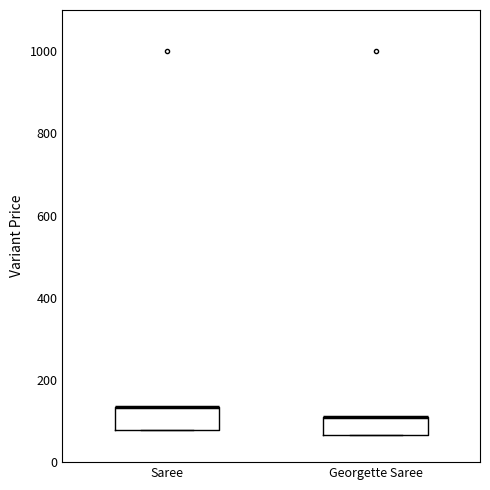

Where is the lower edge of the box for Saree on the y-axis? The values are not printed on the chart, so give them approximately, as read against the axis.

80